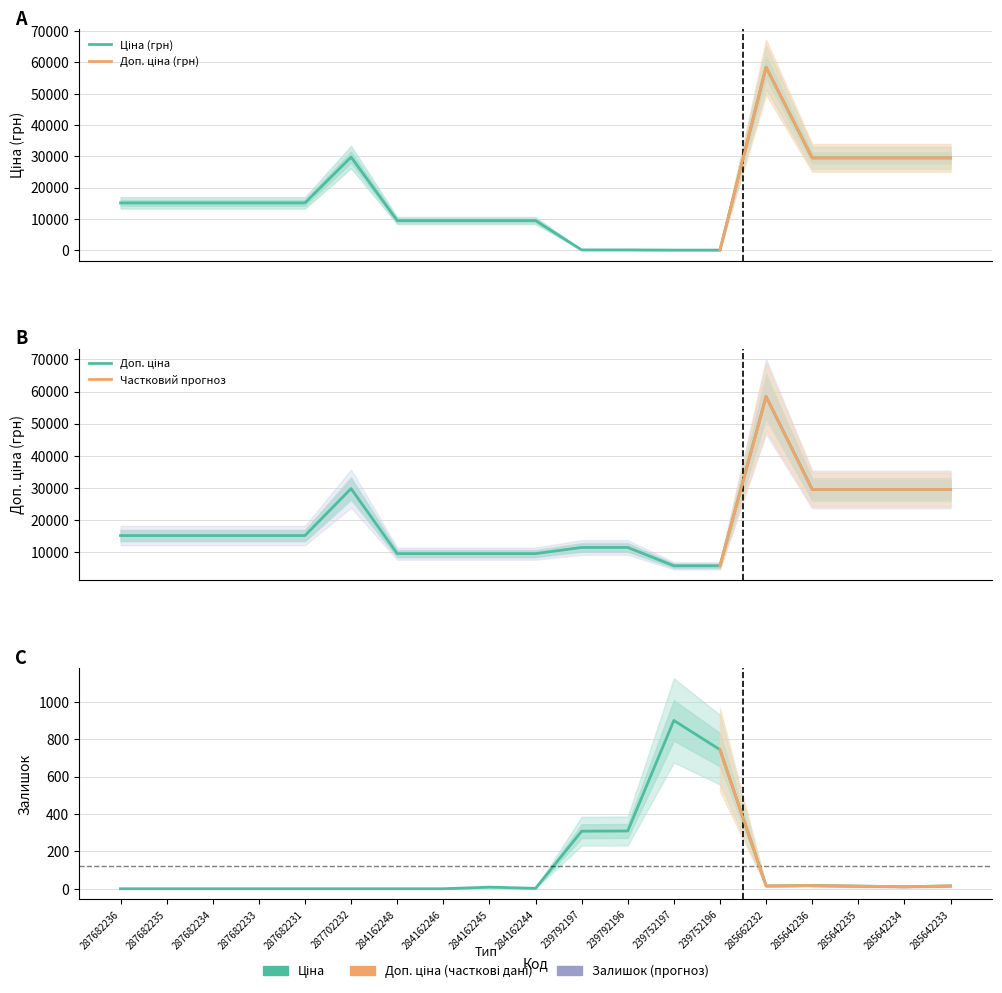

The value of Ціна at 284162245 is 9480.1. True or false?

True